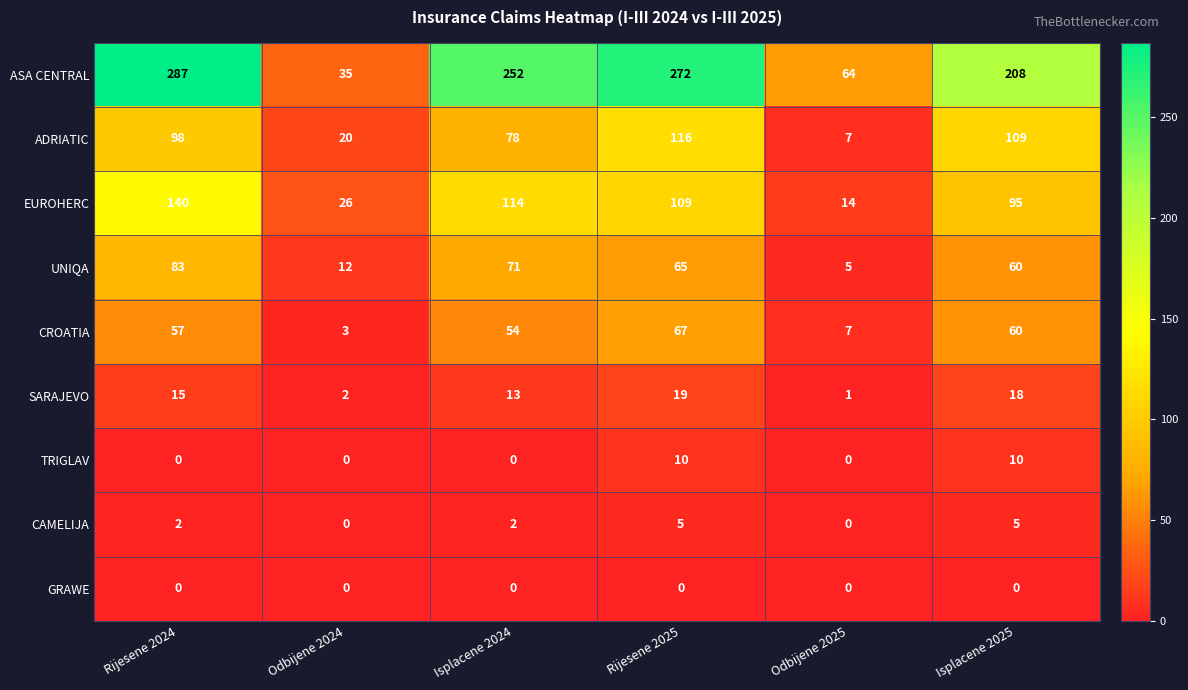

Between Odbijene 2024 and Rijesene 2025, which series saw the biggest shift?

ASA CENTRAL